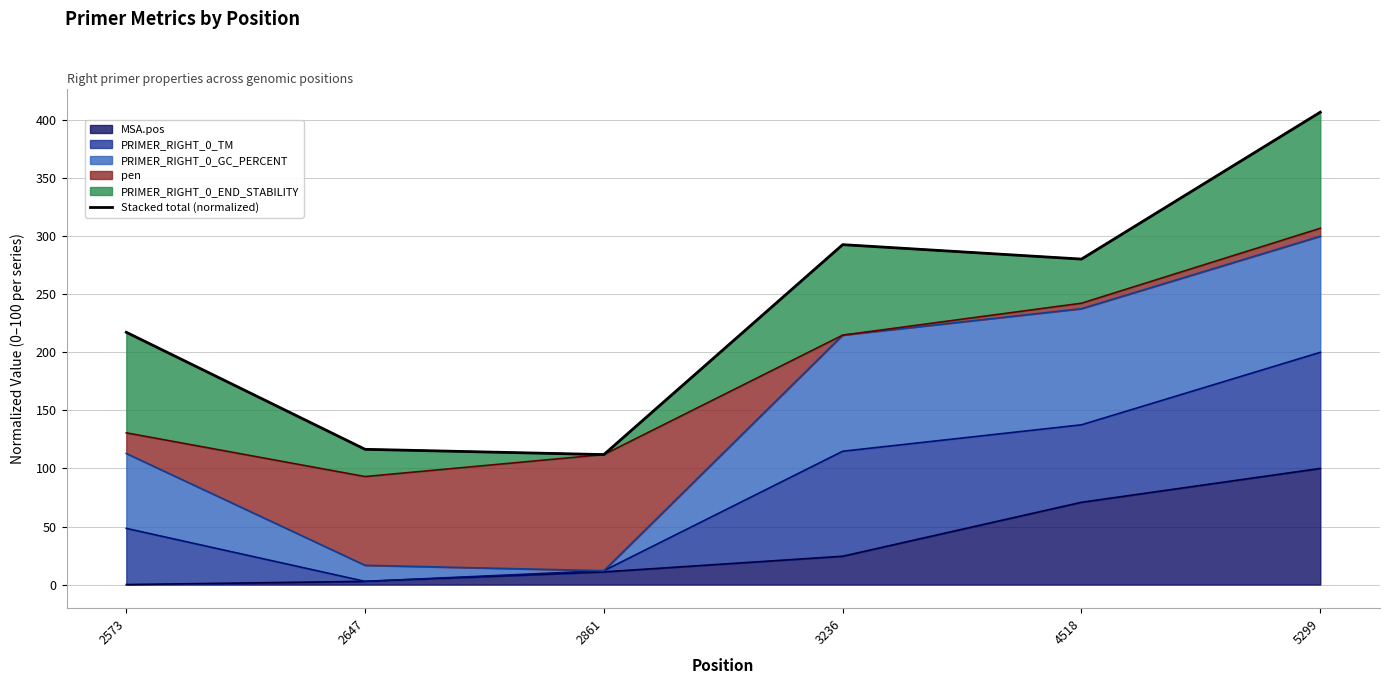

Reading right to left, list all the values displayed in this chart.

406.8	280.3	292.7	111.9	116.5	217.3